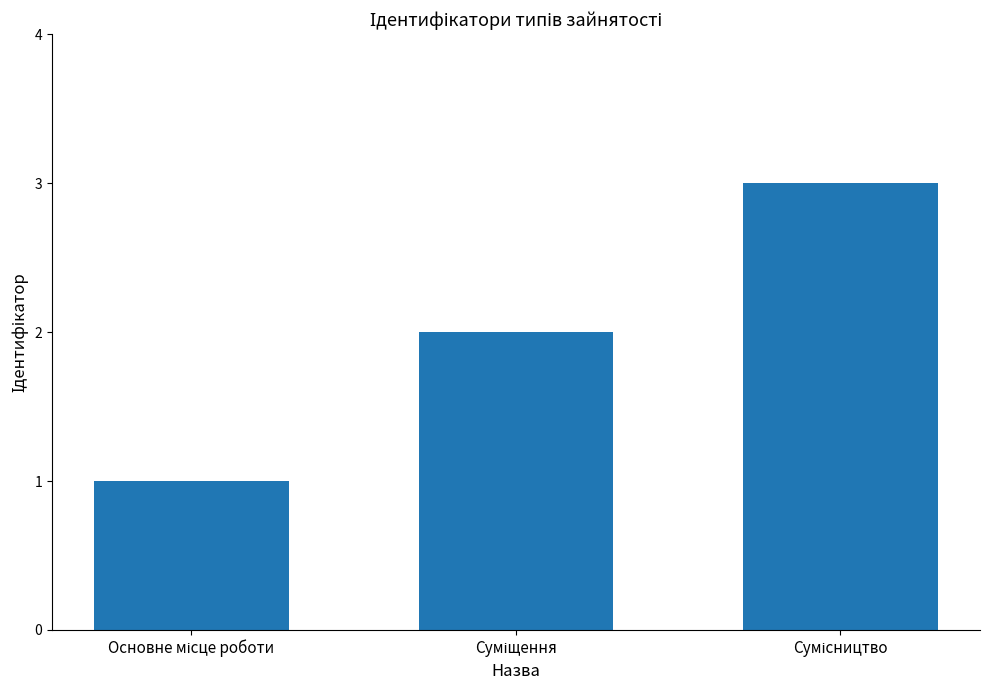

What is the sum of all values?

6